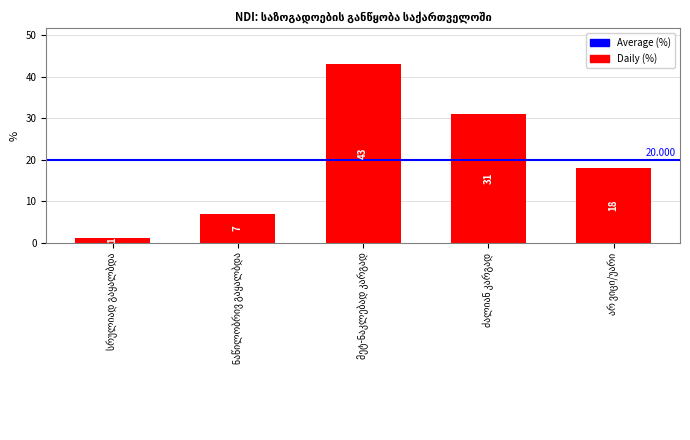

The value at ნაწილობრივ გაყალბდა is 10. True or false?

False